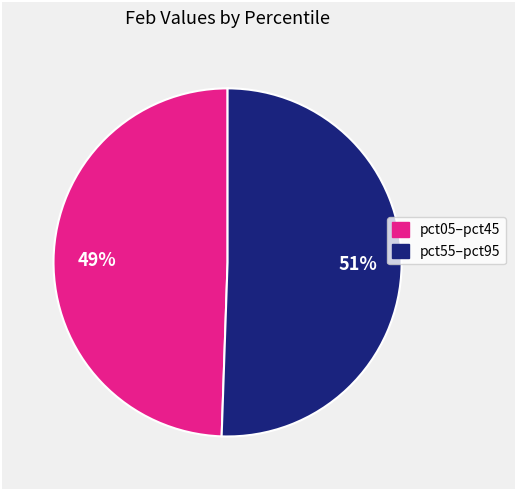

To the nearest percent, what is the average slice percentage?

50%